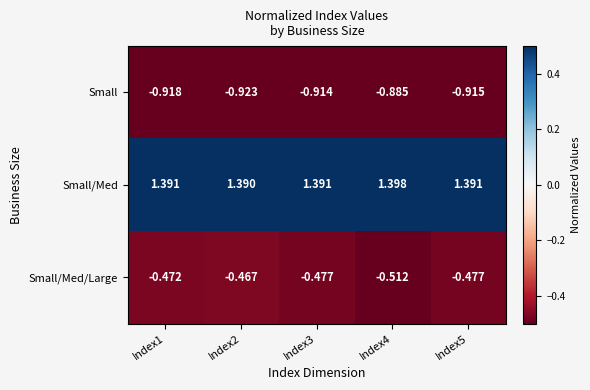

How many data points does each series have?

5